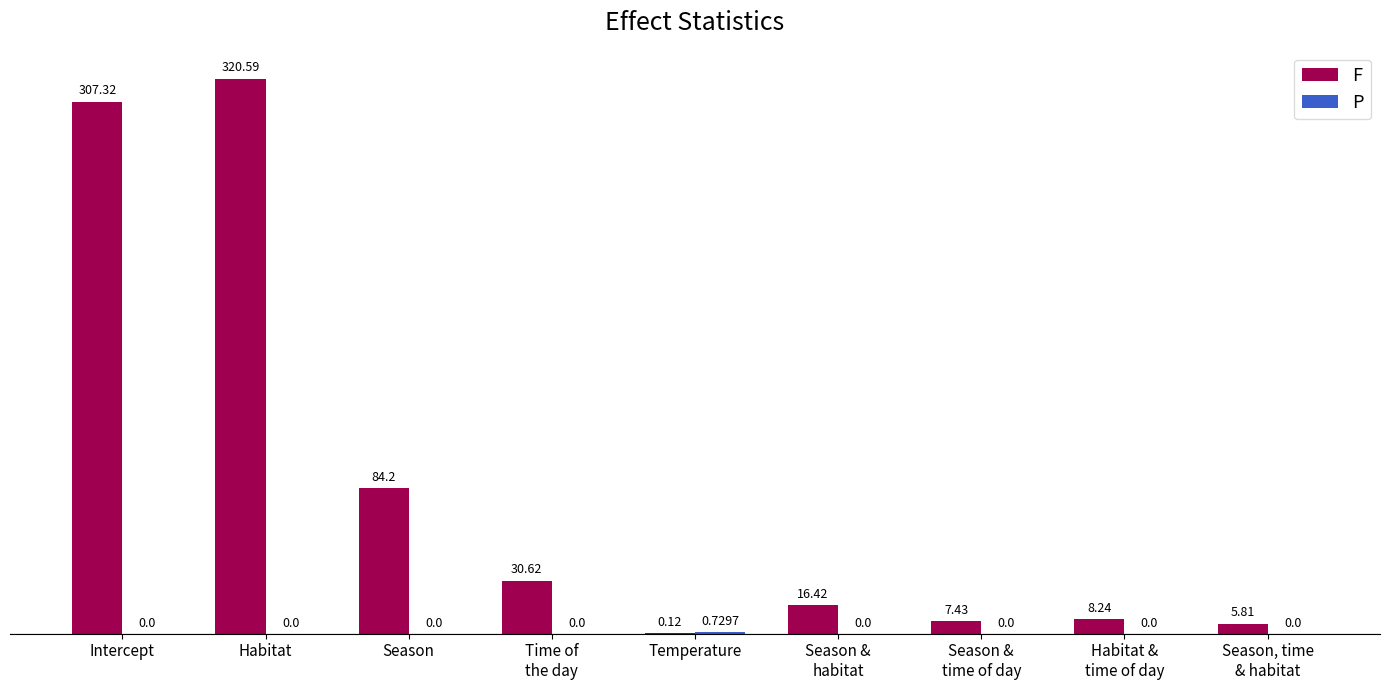

Where does the F series first go above 16?

Intercept